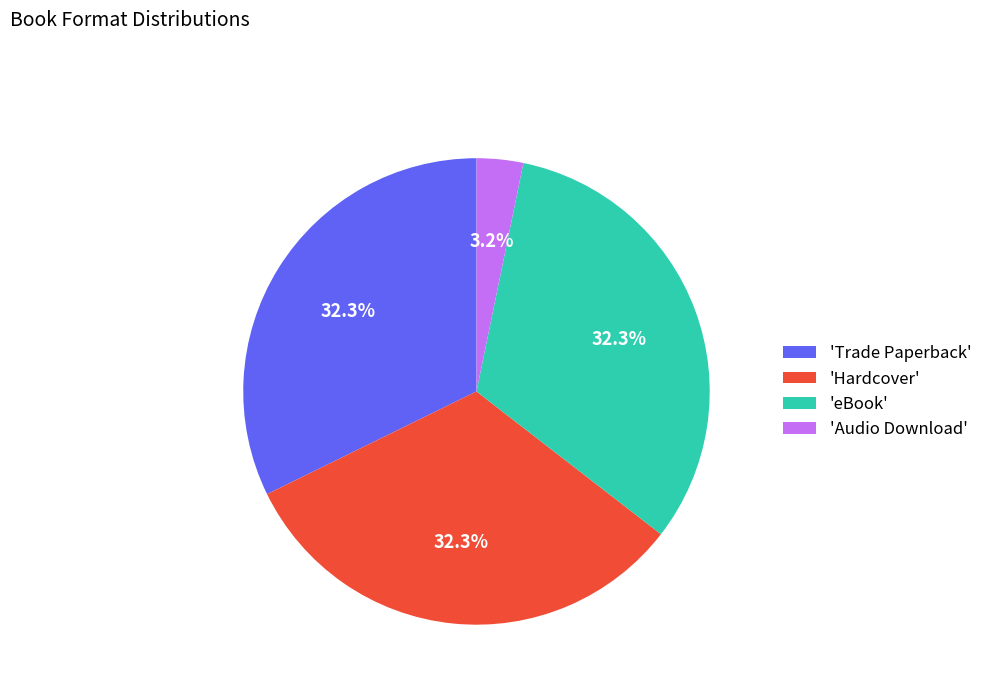

Combined, what portion of the pie is 'Audio Download' and 'eBook'?

35.5%